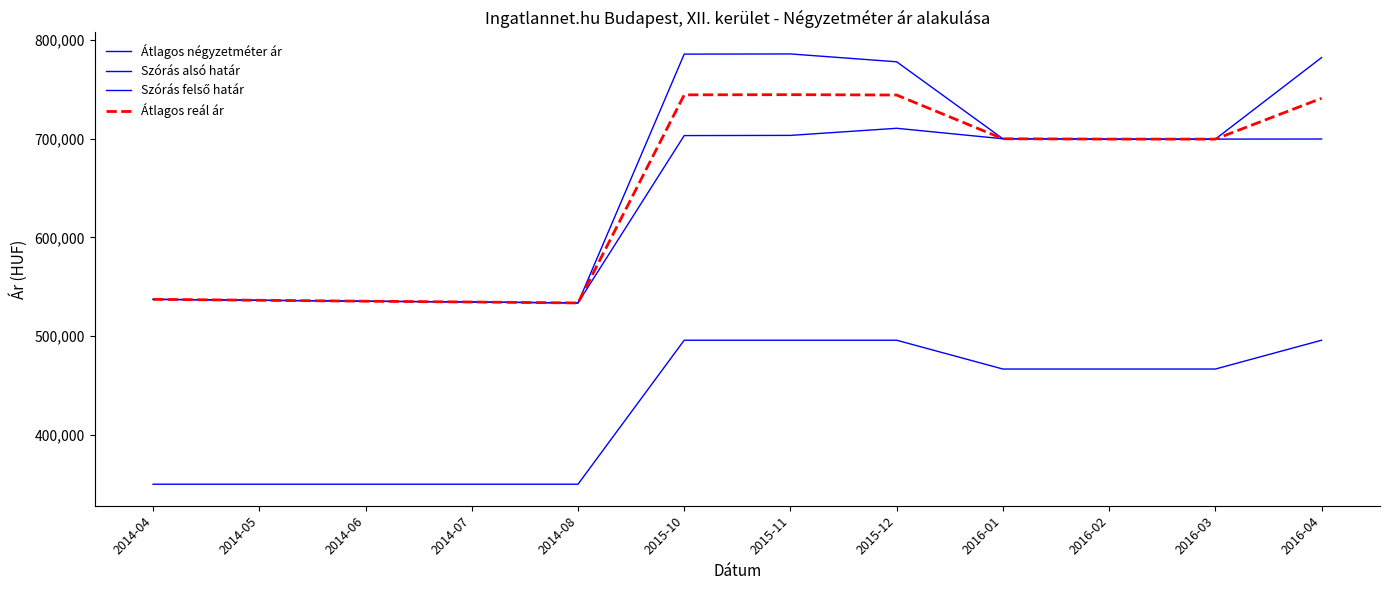

True or false: Átlagos négyzetméter ár and Szórás alsó határ cross at least once.

False